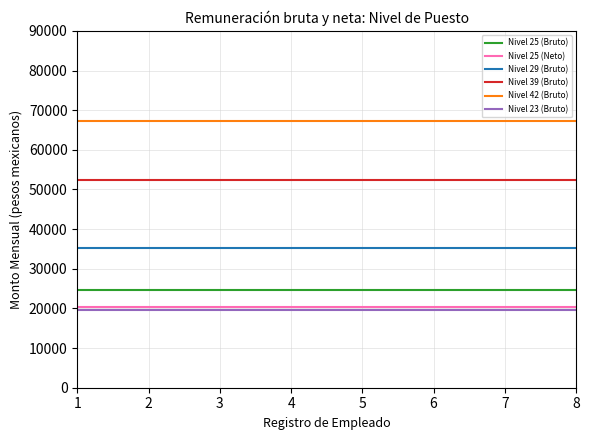

How many categories are shown in the chart?

8